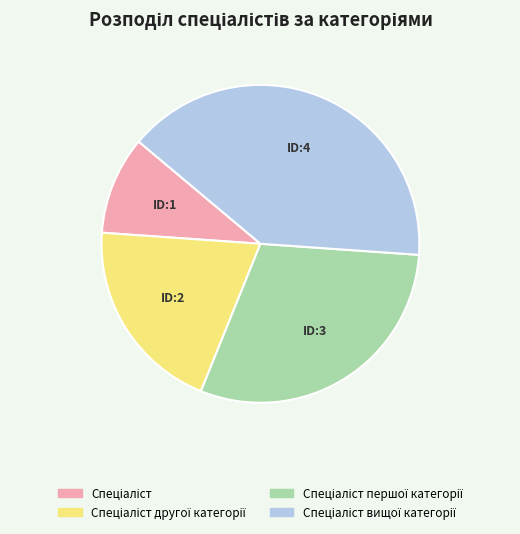

Is there any slice that represents more than half of the pie?

No